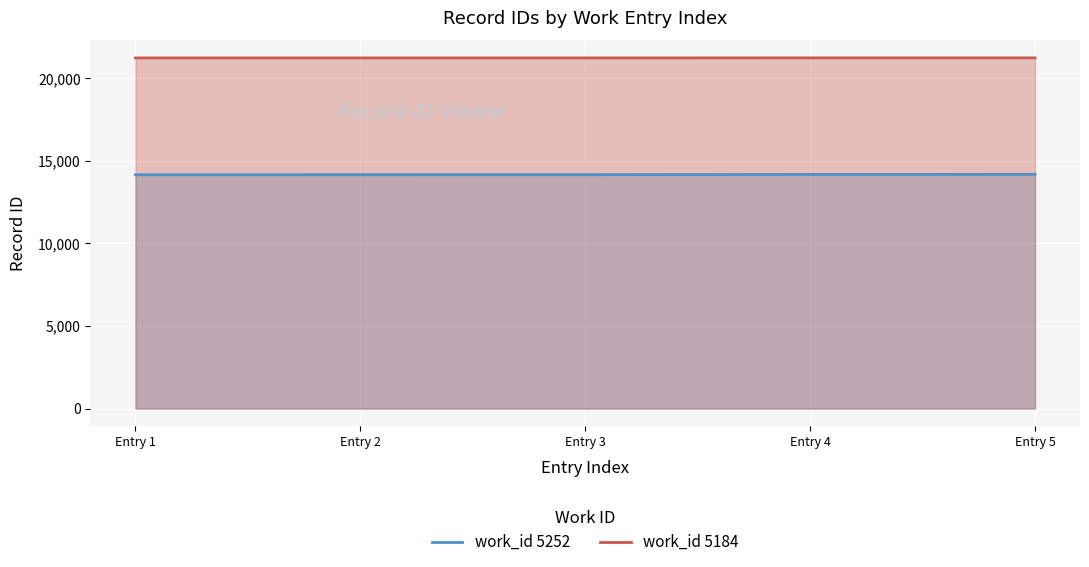

What are all the series names shown in the legend?

work_id 5252, work_id 5184